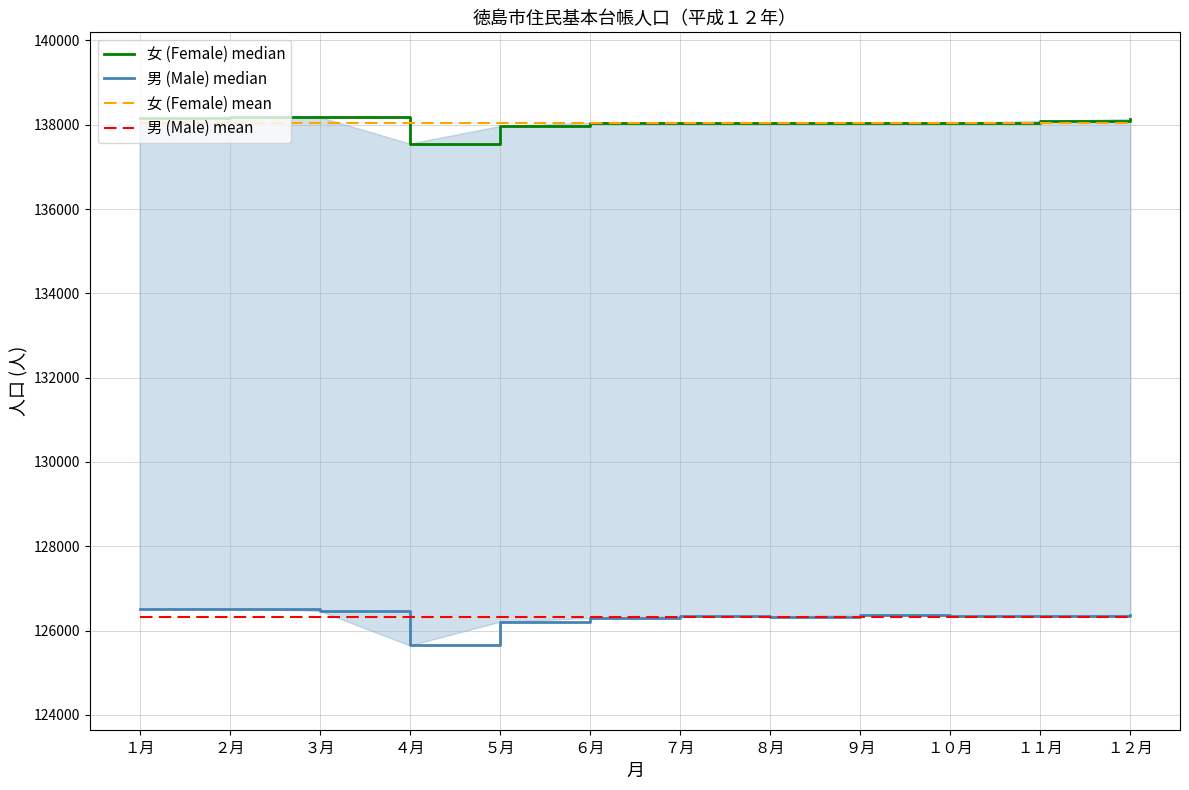

Which series has the largest range (max minus min)?

男 (Male) median